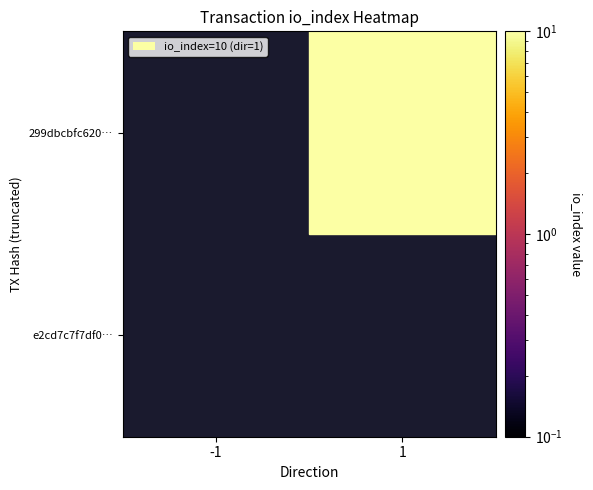

Reading right to left, transcribe all the data shown in this chart.

e2cd7c7f7df005472e96b5bd4ae4cc1a189cf35: 0	-1
299dbcbfc62094e7b97217f0e54b938bad731a1: 10	1